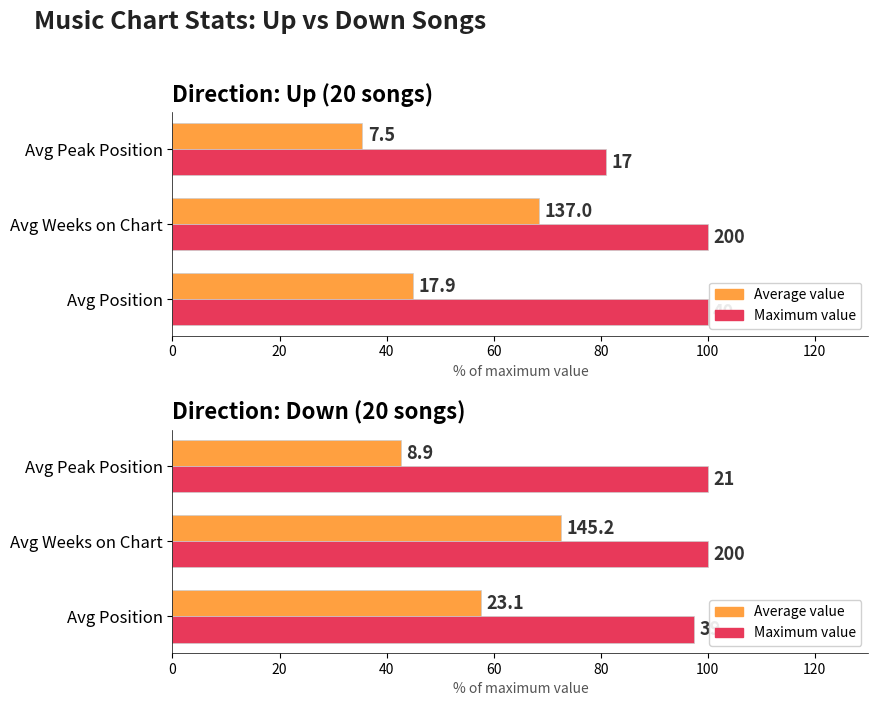

What is the highest value of the Average value series?

72.6